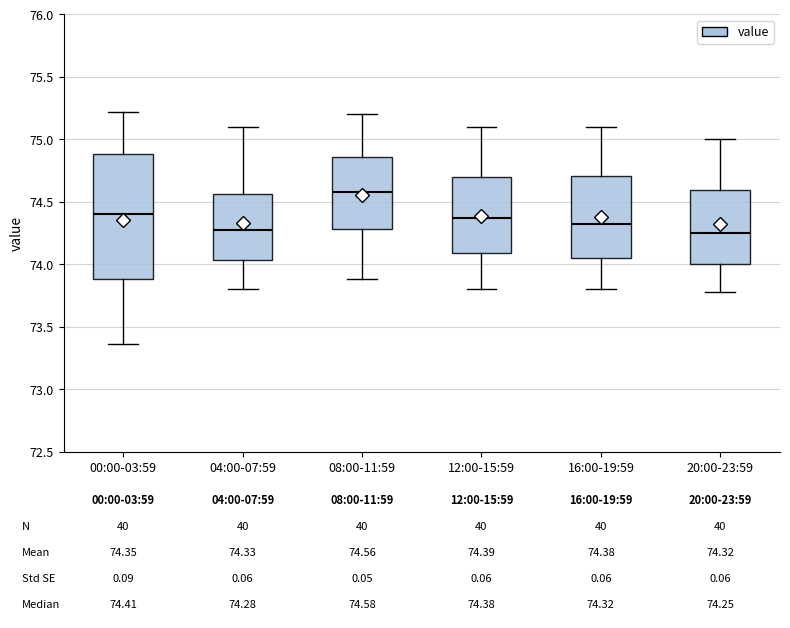

Comparing the boxes themselves (not the whiskers), which one is the tallest?

00:00-03:59